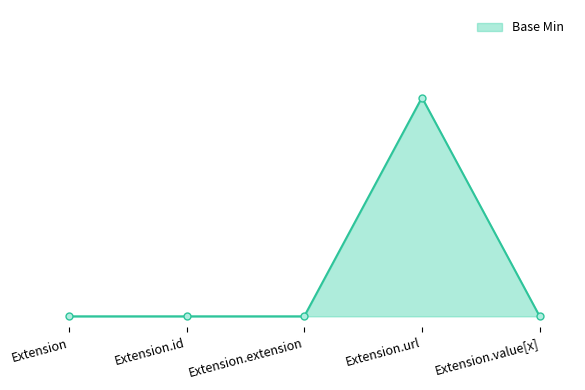

Does the chart have visible grid lines?

No